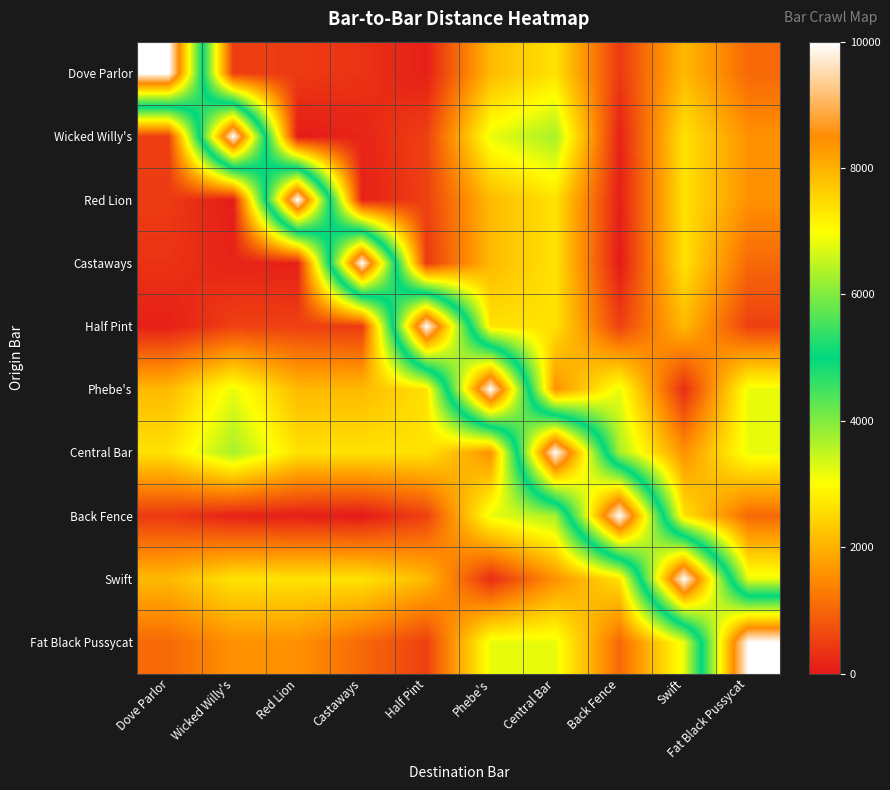

Which has a higher value, Back Fence or Red Lion?

Red Lion